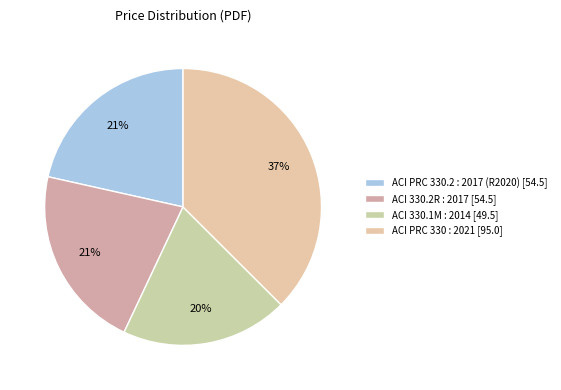

How many segments does this pie chart have?

4